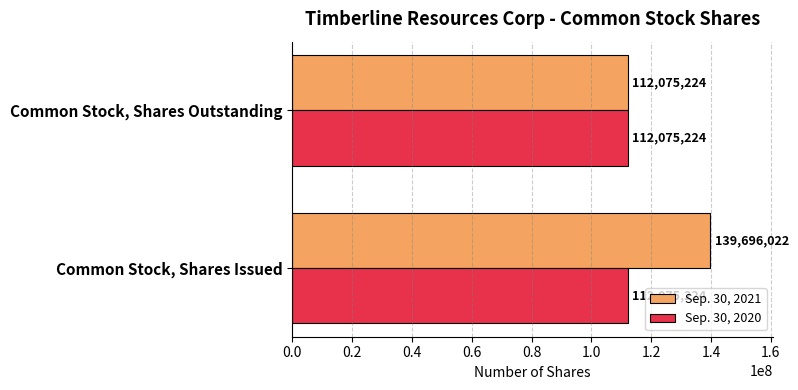

Which category has the lowest value in the Sep. 30, 2021 series?

Common Stock, Shares Outstanding